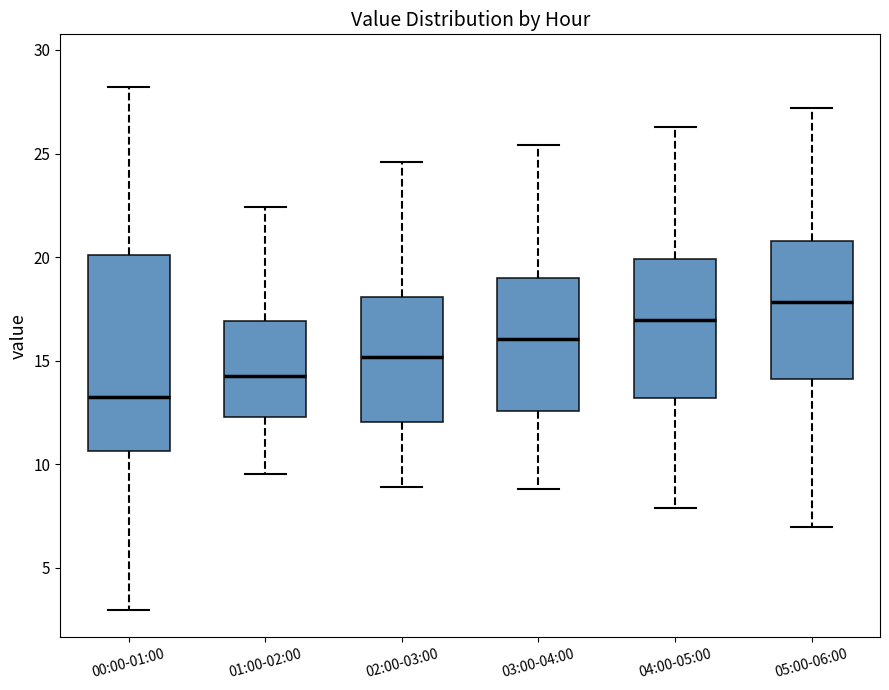

Reading left to right, transcribe this box plot: for each box, give where its median line is, the range the box spans, and where its two whiskers end, as read against the y-axis. The values are not printed on the chart, so give them approximately, as read against the axis.

00:00-01:00: median 13.0, box 10.5 to 20.0, whiskers 3.0 to 28.0
01:00-02:00: median 14.5, box 12.5 to 17.0, whiskers 9.5 to 22.5
02:00-03:00: median 15.0, box 12.0 to 18.0, whiskers 9.0 to 24.5
03:00-04:00: median 16.0, box 12.5 to 19.0, whiskers 9.0 to 25.5
04:00-05:00: median 17.0, box 13.0 to 20.0, whiskers 8.0 to 26.5
05:00-06:00: median 18.0, box 14.0 to 21.0, whiskers 7.0 to 27.0